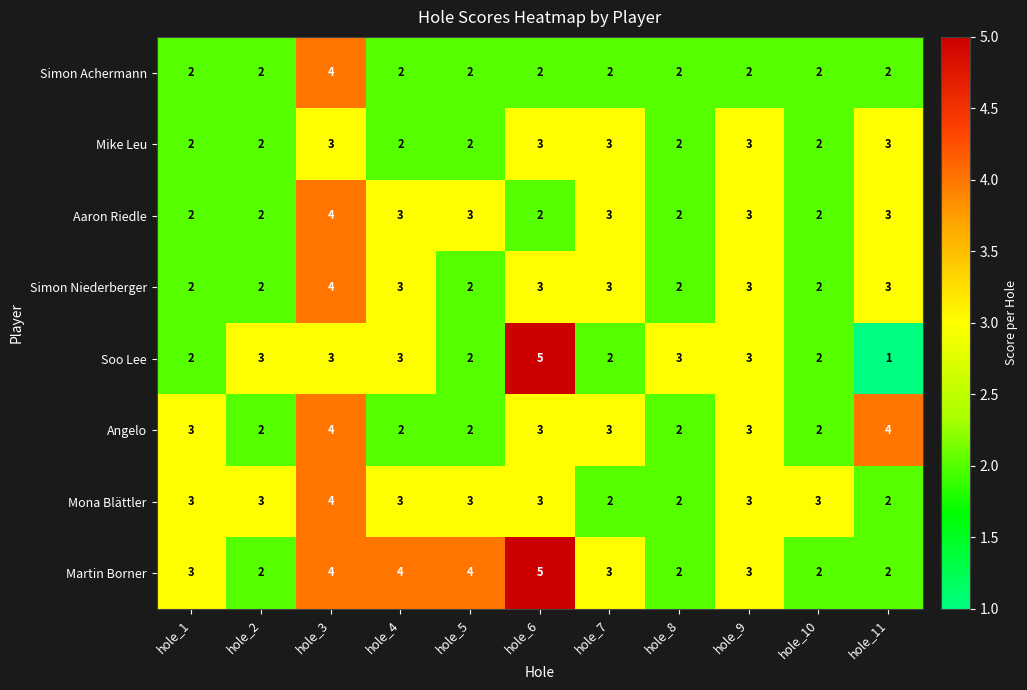

Count the Mike Leu values in the range 2 to 3.

11